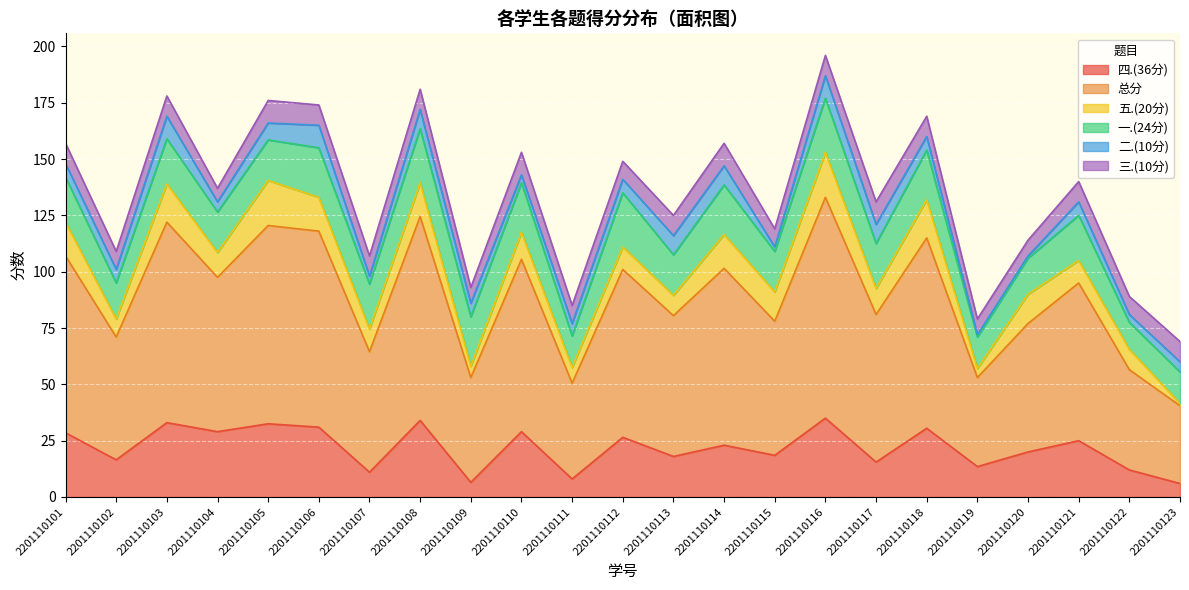

What is the total value across all series at 2201110119?

79.0